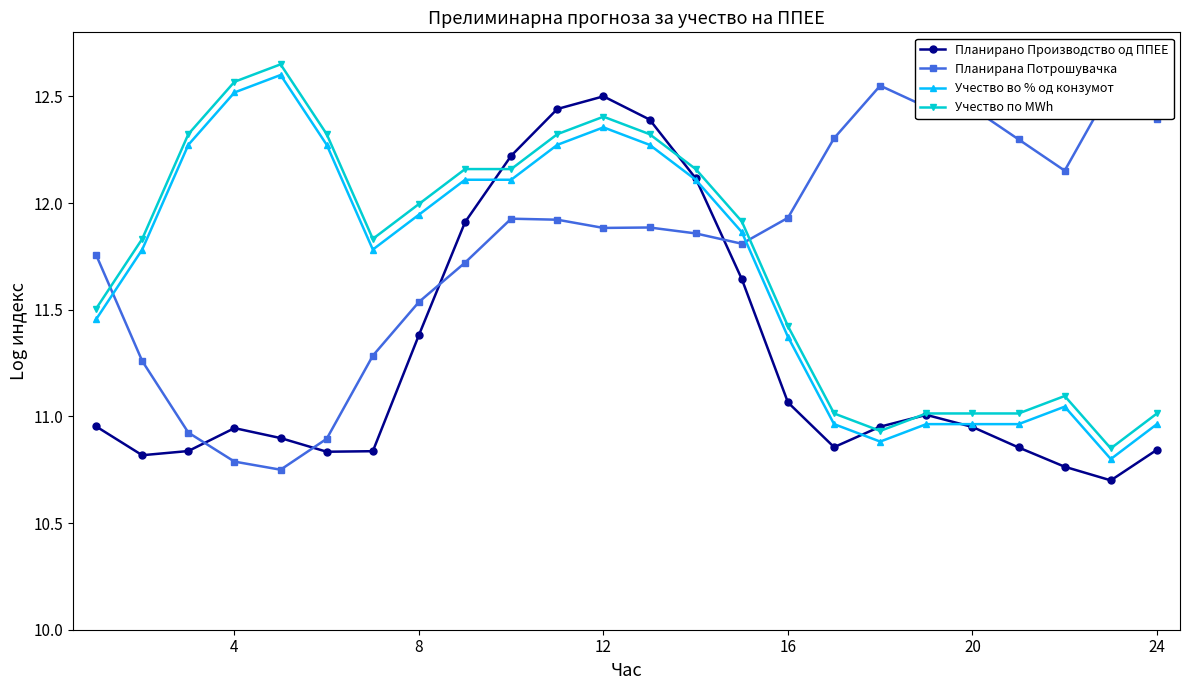

True or false: Учество по MWh has more than 1 points higher than both neighbors.

True